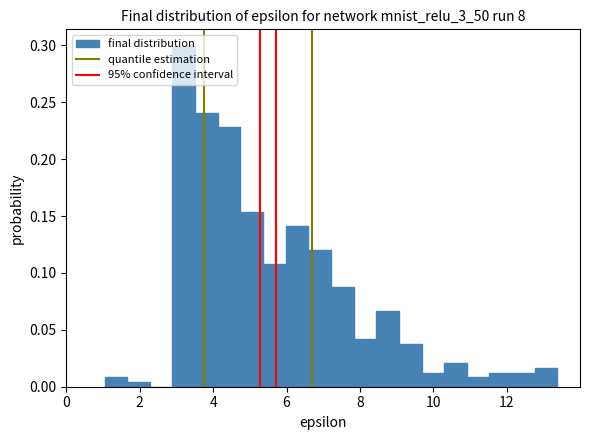

Around what value on the x-axis is the tallest bar? Give the approximate position of its centre, as read against the axis.

3.2